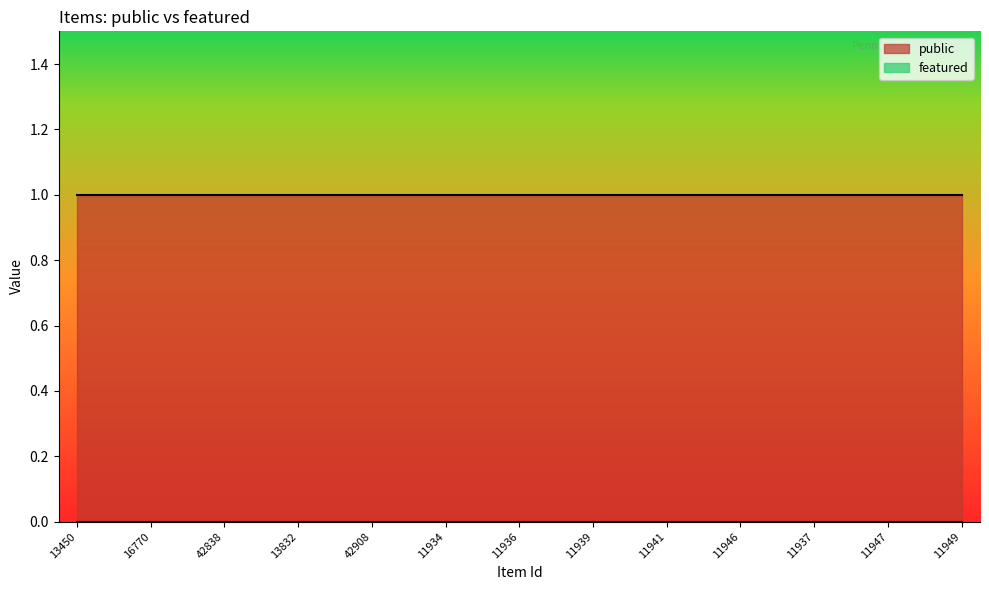

True or false: public and featured cross at least once.

False